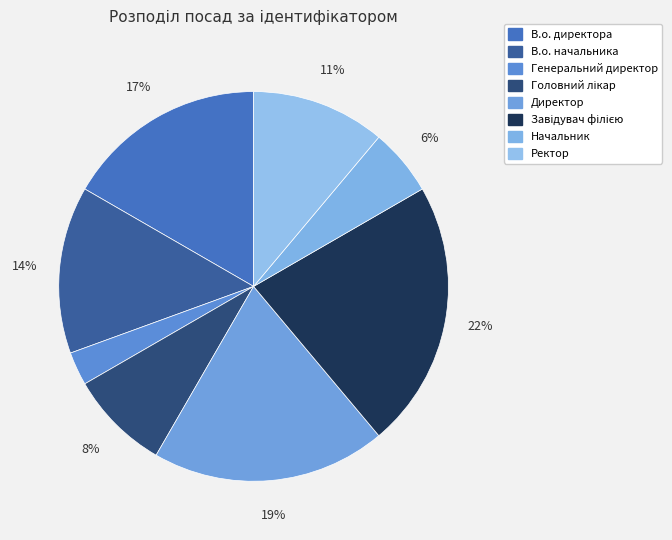

Which slice is the largest?

Завідувач філією